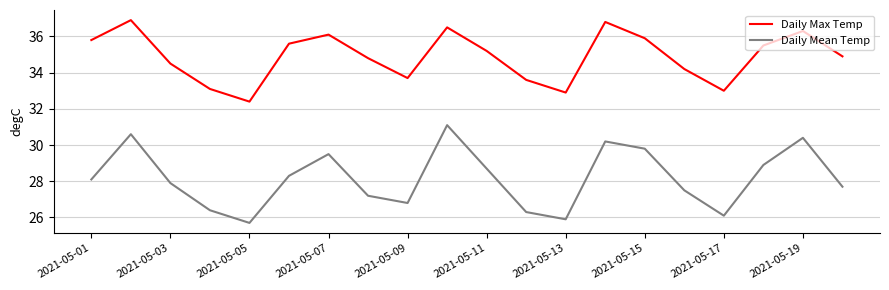

How many lines are shown in the chart?

2